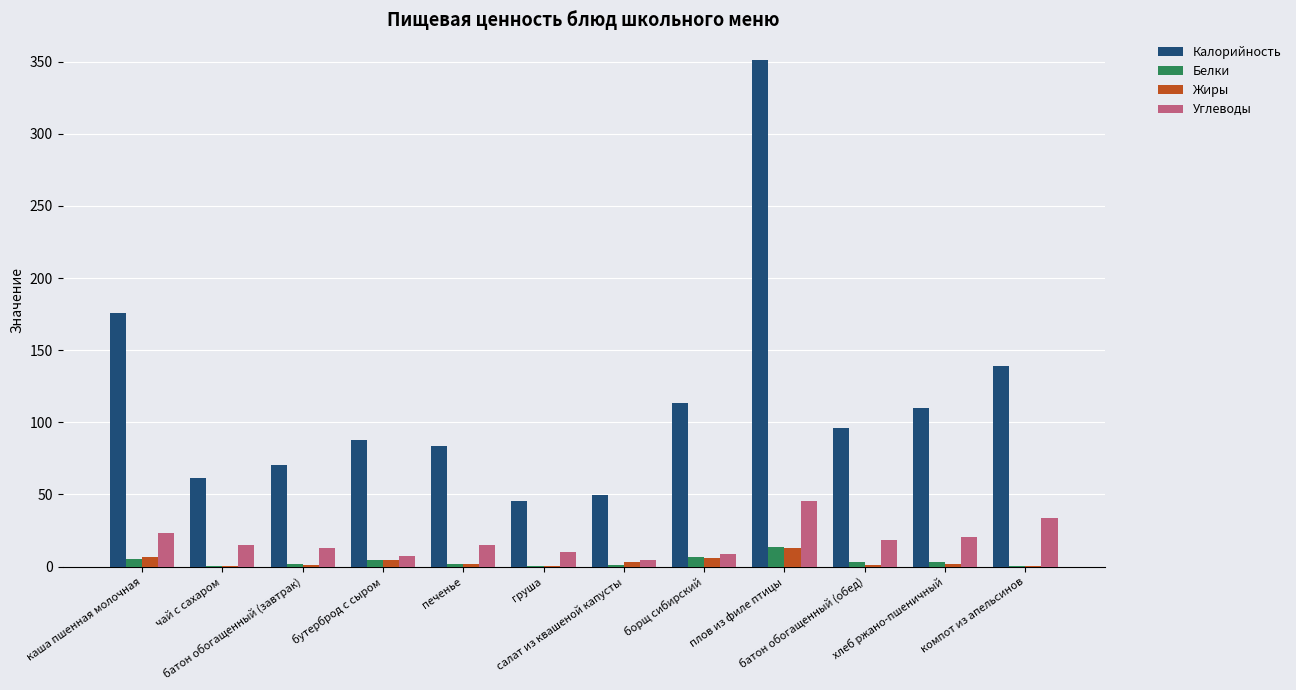

What are all the series names shown in the legend?

Калорийность, Белки, Жиры, Углеводы